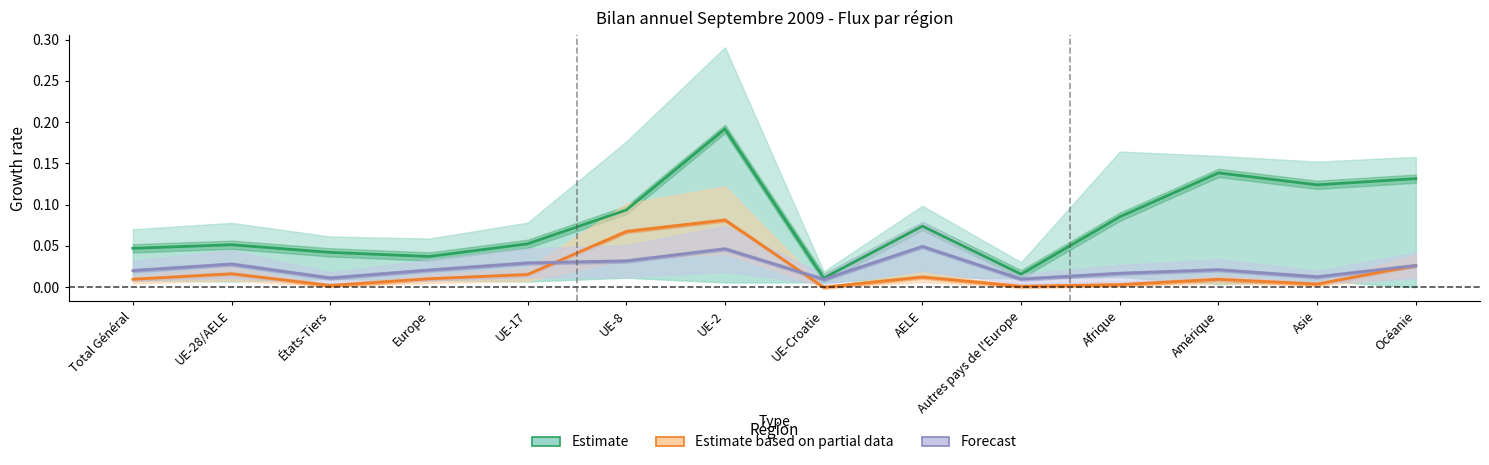

True or false: Estimate based on partial data and Estimate cross at least once.

False